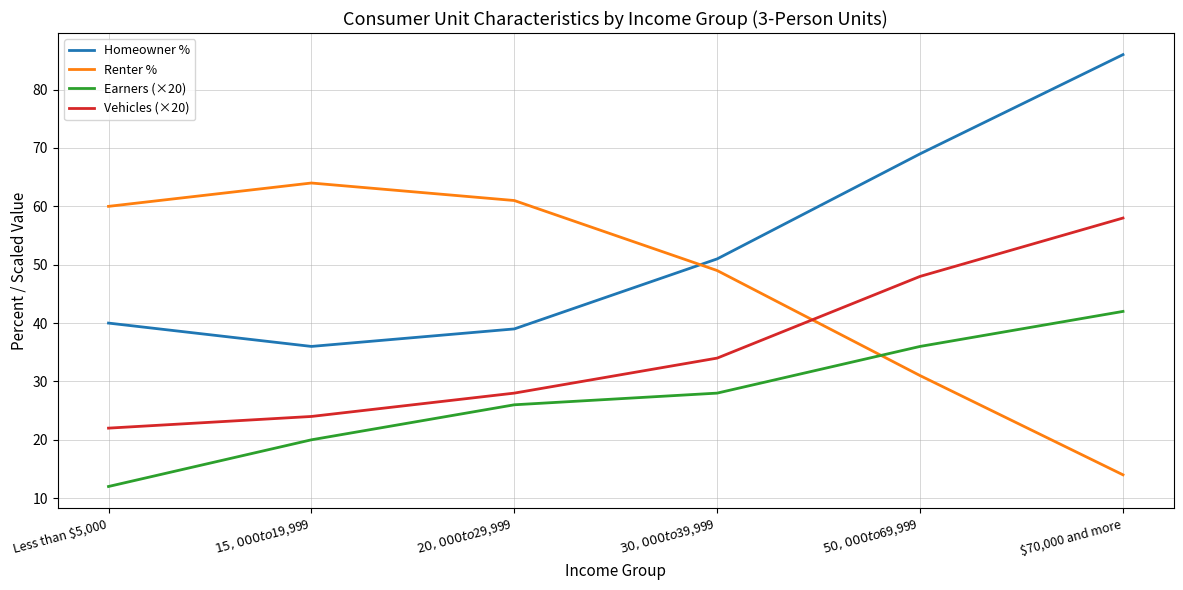

What is the spread (max minus min) of values at $20,000 to $29,999?

35